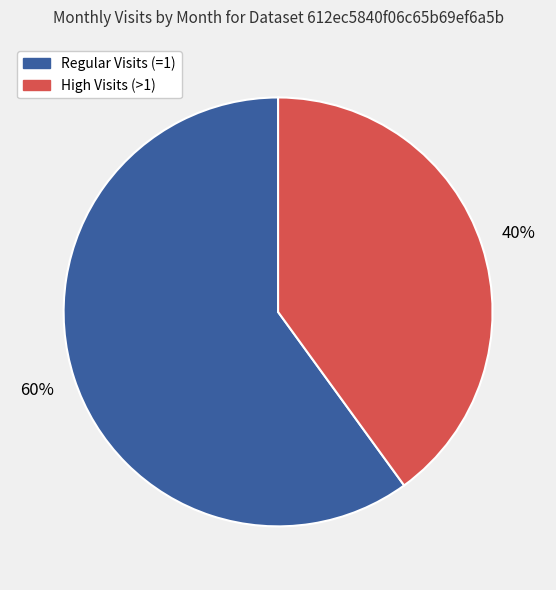

To the nearest percent, what is the difference between the largest and smallest slice percentages?

20%